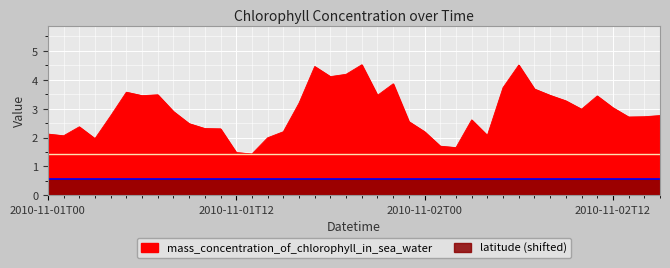

What is the difference between the second highest and minimum values?

3.1